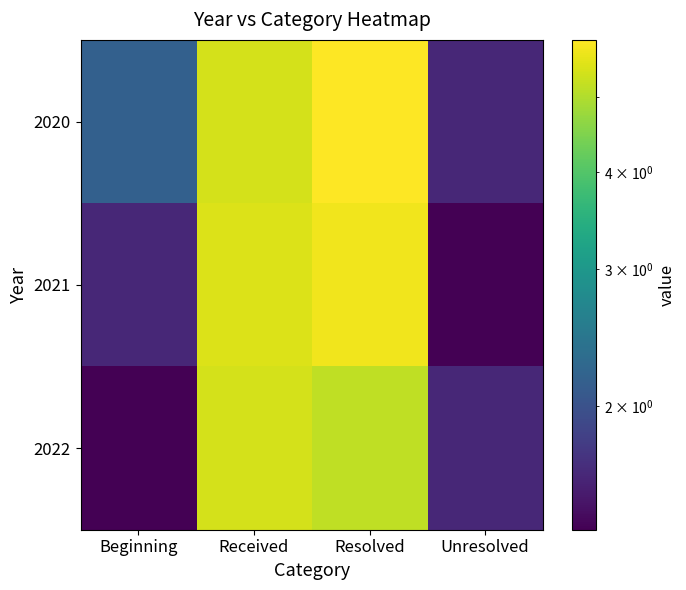

Reading left to right, transcribe all the data shown in this chart.

2020: Beginning=2.2	Received=5.4	Resolved=5.9	Unresolved=1.6
2021: Beginning=1.6	Received=5.5	Resolved=5.7	Unresolved=1.4
2022: Beginning=1.4	Received=5.4	Resolved=5.2	Unresolved=1.6